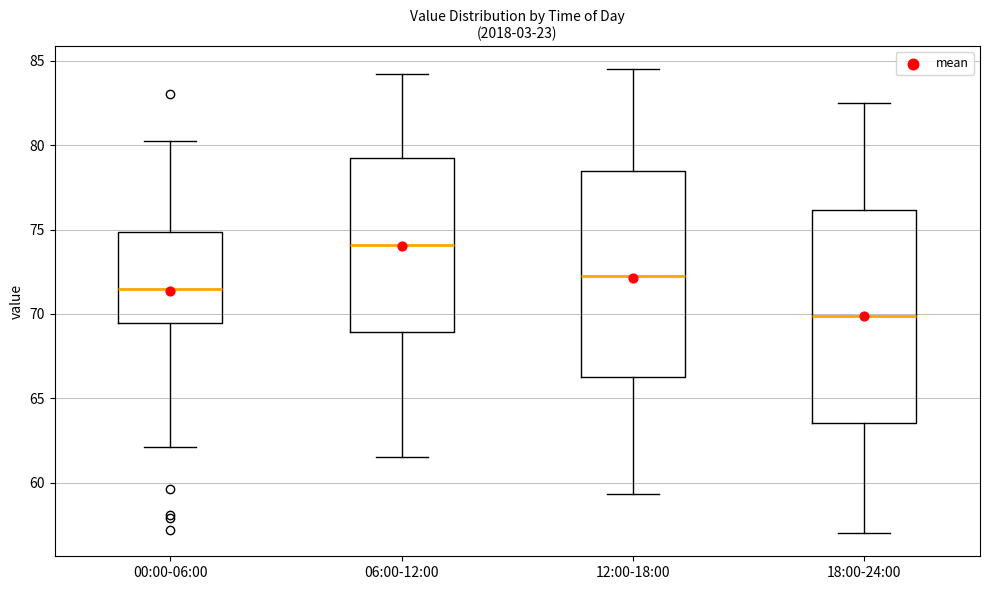

Reading left to right, transcribe this box plot: for each box, give where its median line is, the range the box spans, and where its two whiskers end, as read against the y-axis. The values are not printed on the chart, so give them approximately, as read against the axis.

00:00-06:00: median 71.5, box 69.5 to 75.0, whiskers 62.0 to 80.0
06:00-12:00: median 74.0, box 69.0 to 79.0, whiskers 61.5 to 84.0
12:00-18:00: median 72.5, box 66.5 to 78.5, whiskers 59.5 to 84.5
18:00-24:00: median 70.0, box 63.5 to 76.0, whiskers 57.0 to 82.5